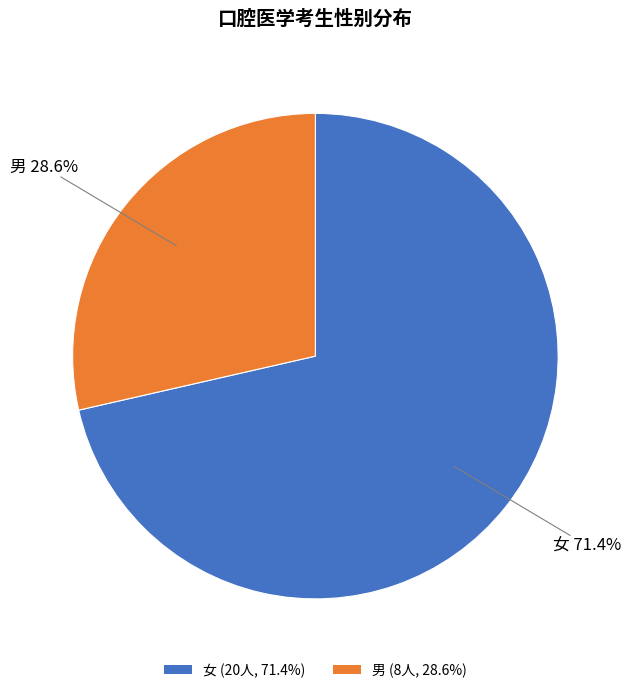

To the nearest percent, what is the combined percentage of 男 and 女?

100%